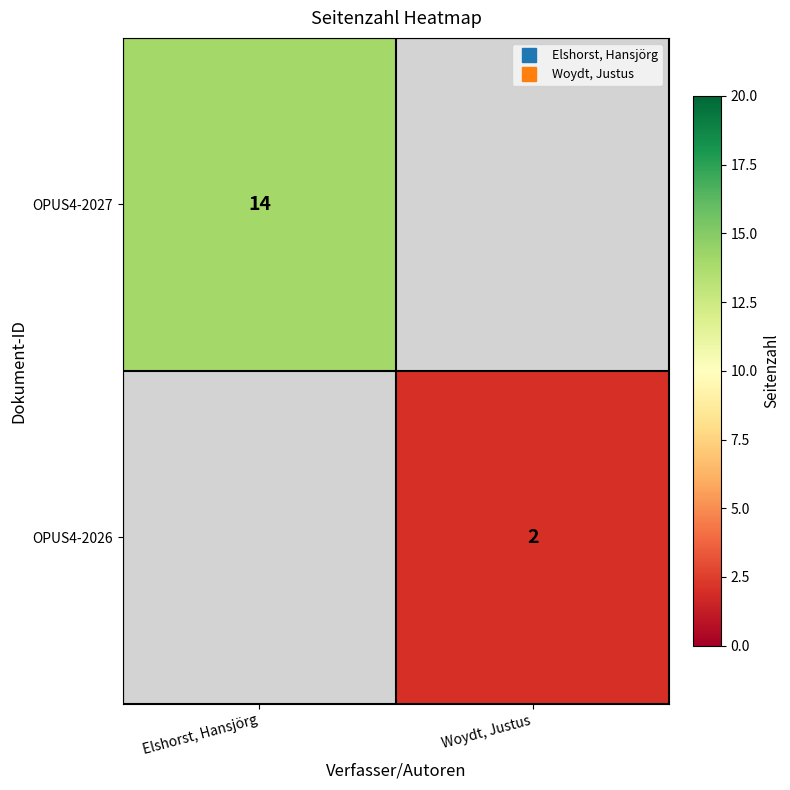

How many categories are shown in the chart?

2